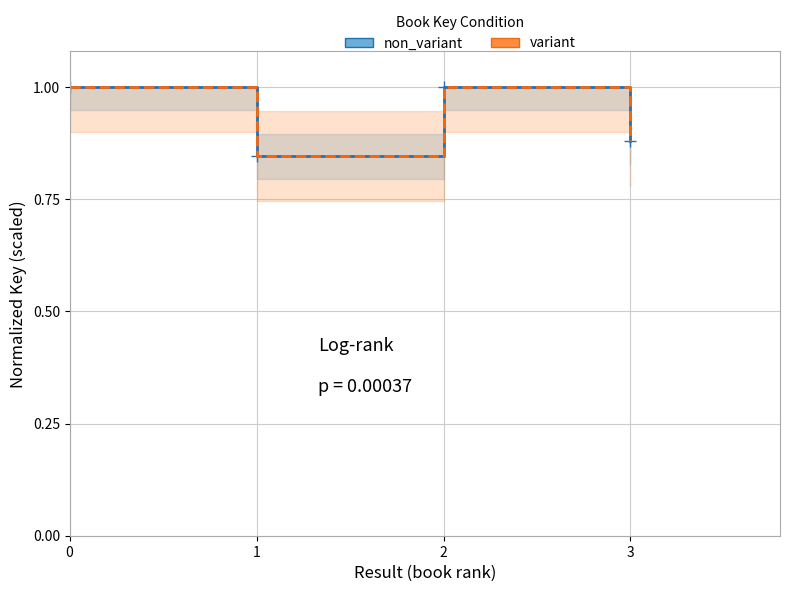

In variant, how many points are lower than both neighbors (excluding endpoints)?

1